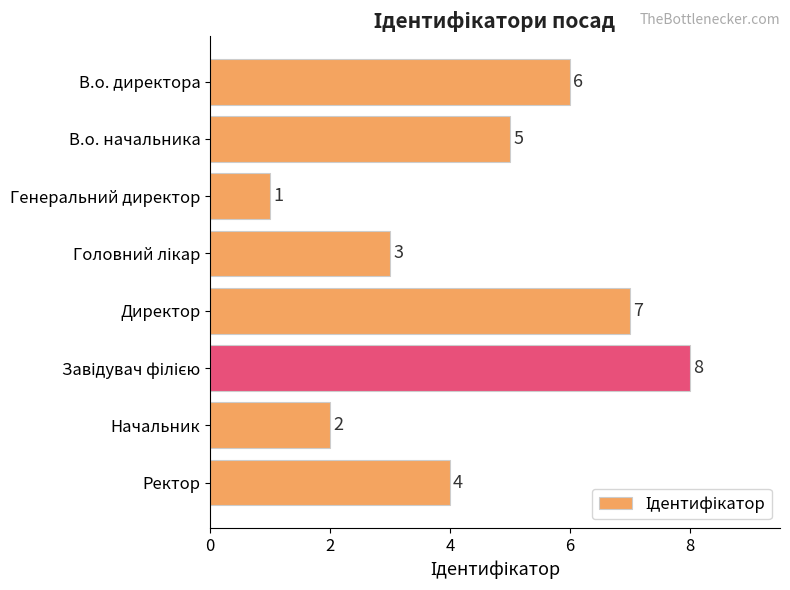

The chart shows a value of 10 at В.о. директора. True or false?

False